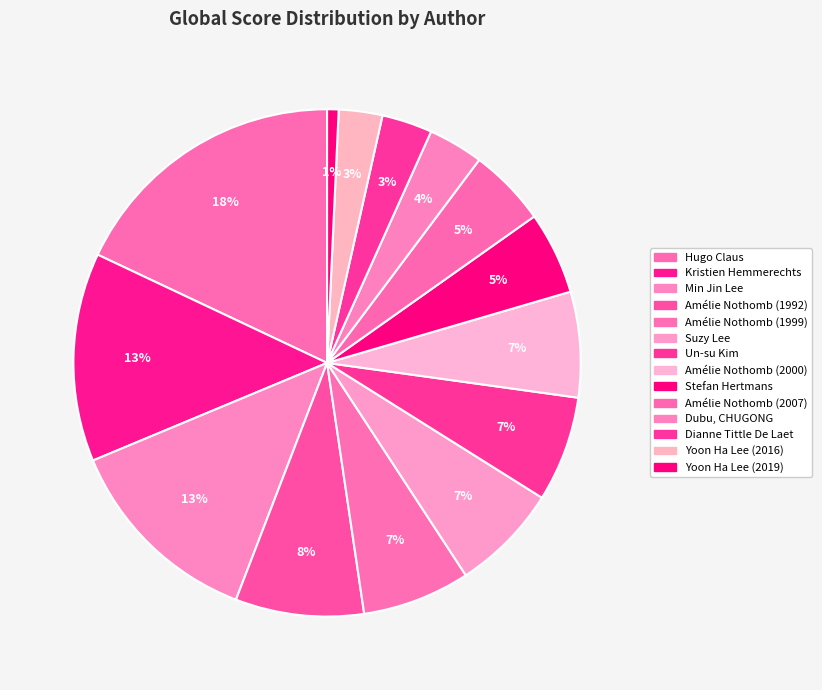

What is the change in value from Min Jin Lee to Amélie Nothomb (1999)?

-41